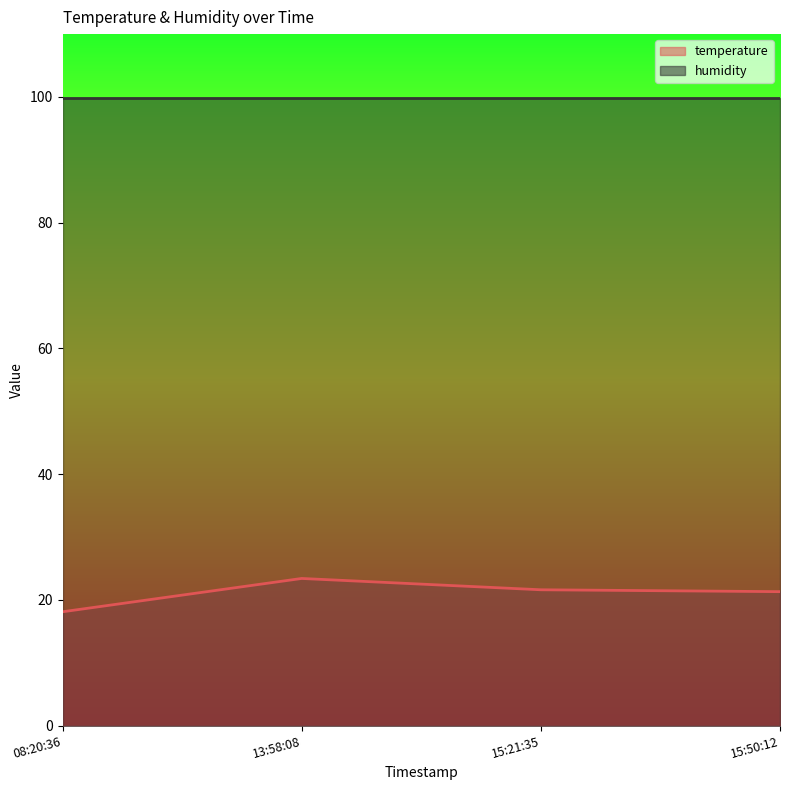

True or false: temperature has a value of 23.4 at 13:58:08.

True